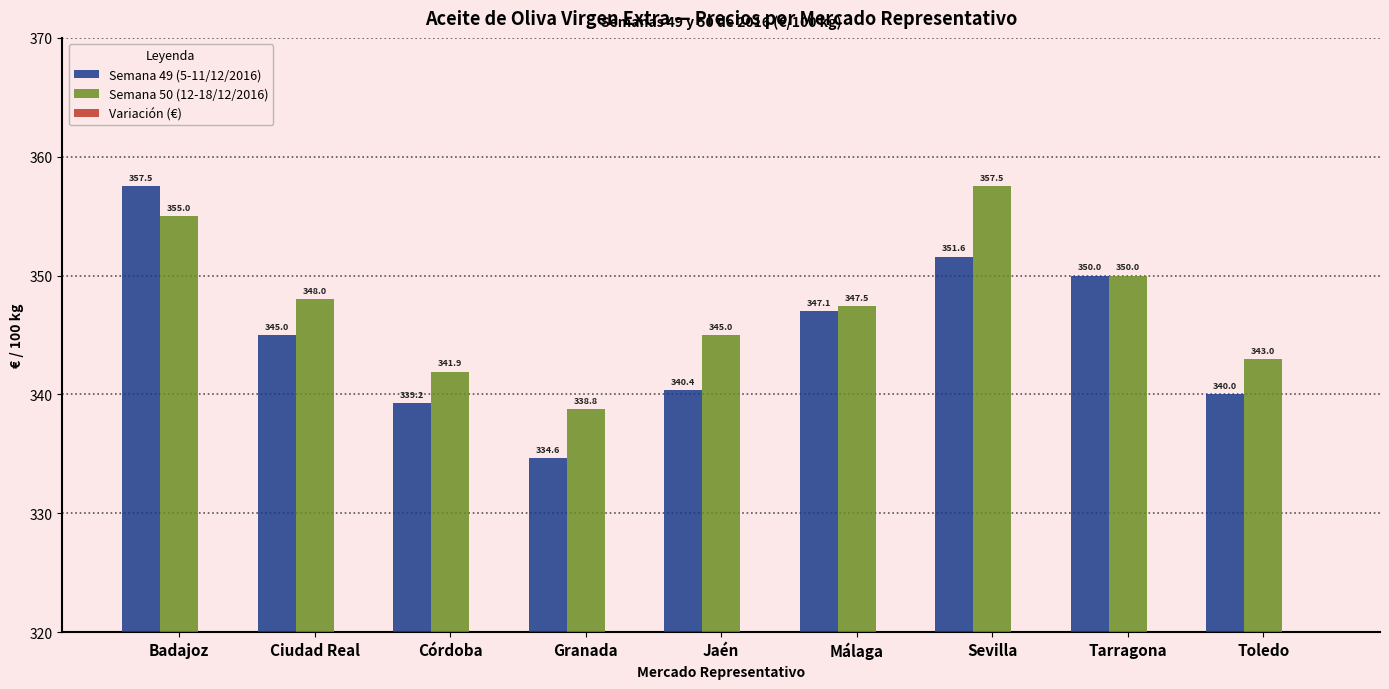

What is the minimum value for Variación (€)?

-2.5